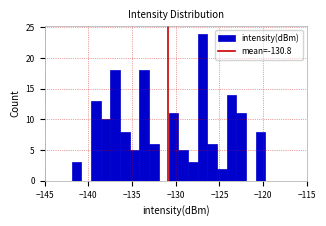

Read against the x-axis, roughly where is the centre of the tallest bar?

-127.0